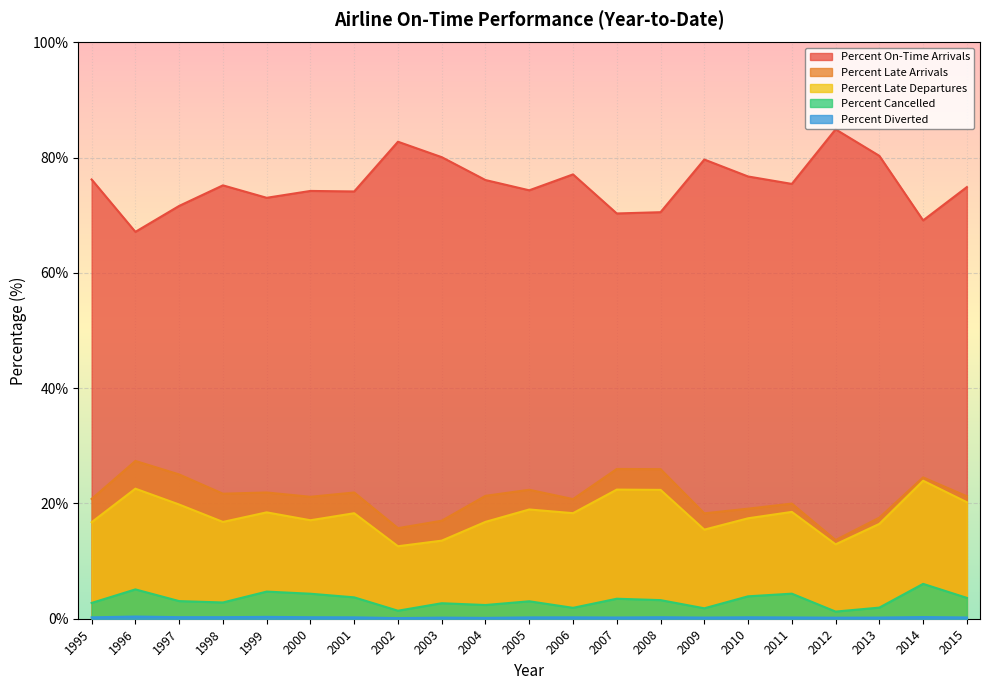

What is the minimum value for Percent Late Arrivals?

13.7